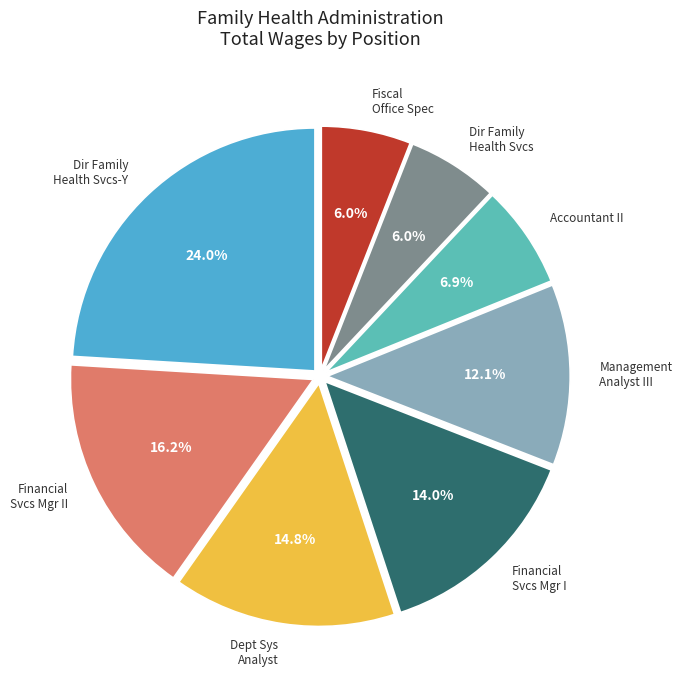

What is the largest slice in the pie chart?

Dir Family Health Svcs-Y